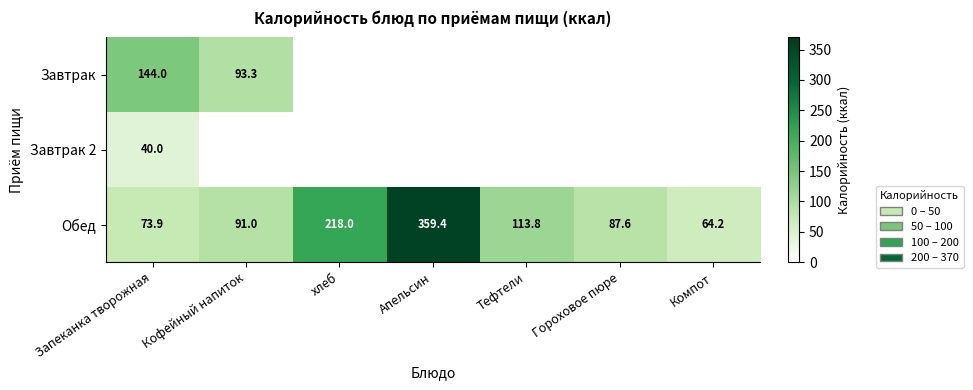

Between Апельсин and хлеб, which is larger?

Апельсин